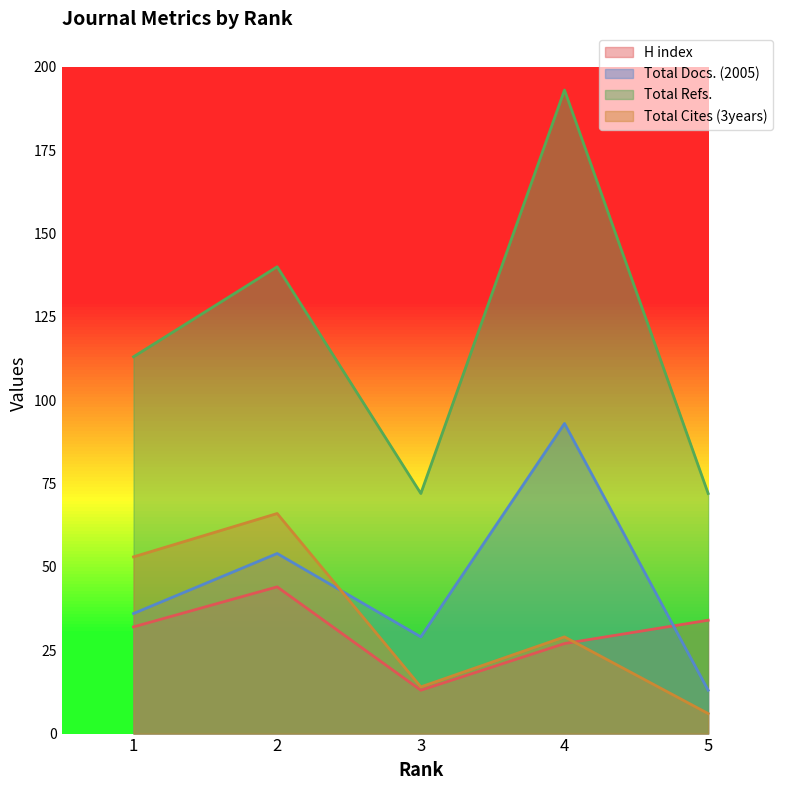

What is the approximate value of Total Docs. (2005) at 2, to the nearest 10?

50